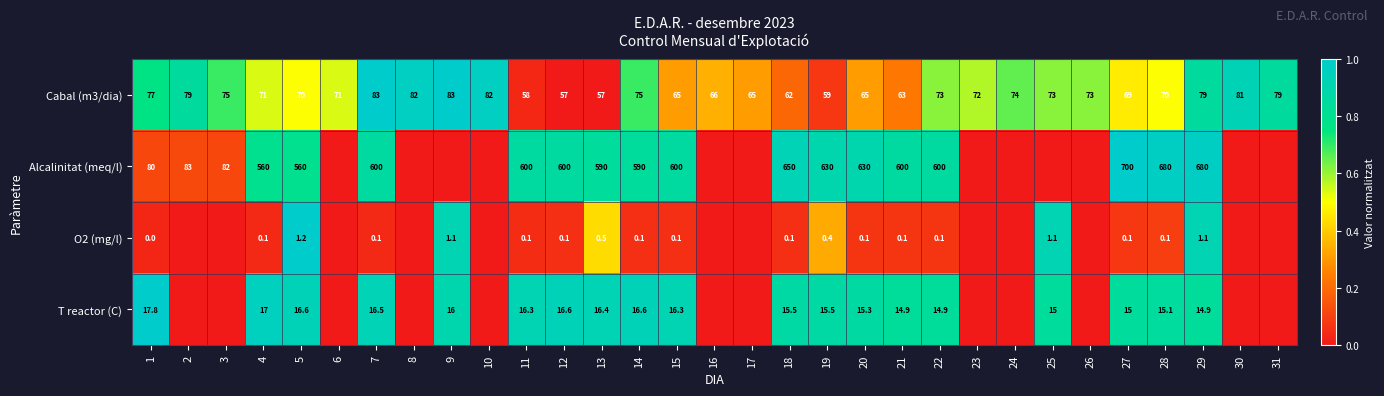

What is the difference between the T reactor (C) values at 1 and 14?

1.2